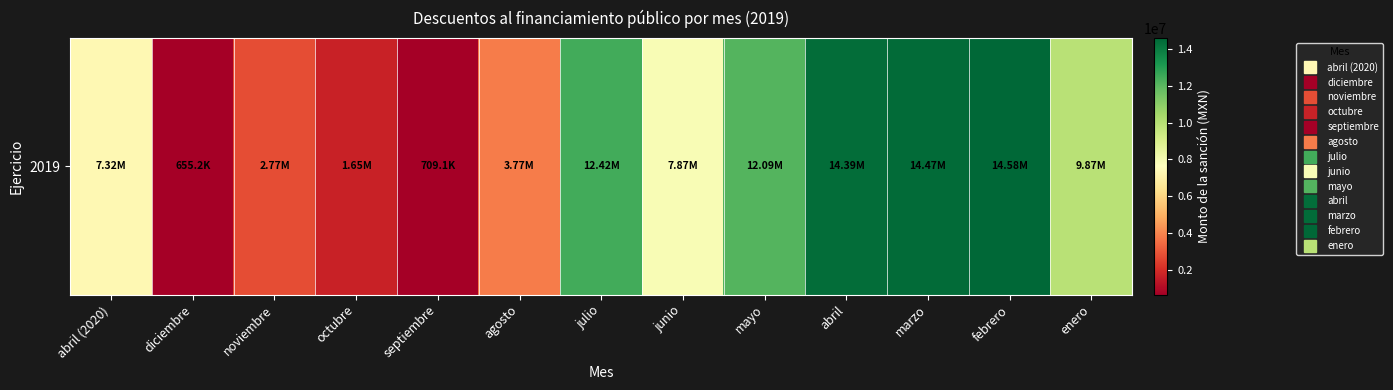

List the labels in order of value, smallest first.

diciembre, septiembre, octubre, noviembre, agosto, abril (2020), junio, enero, mayo, julio, abril, marzo, febrero